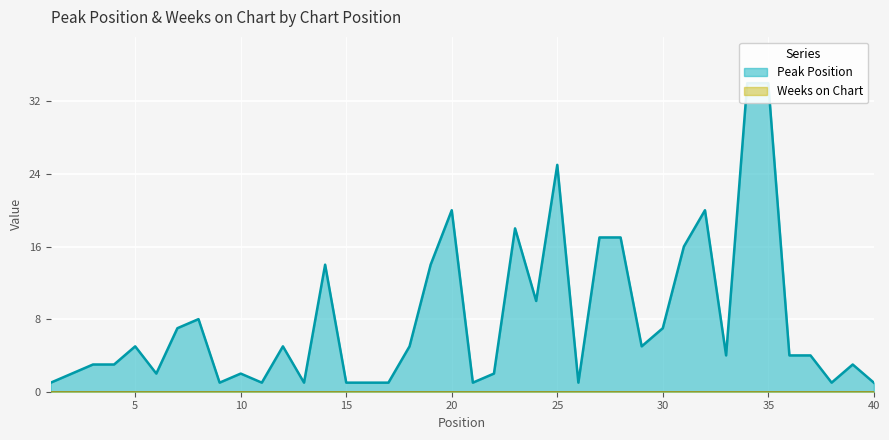

At 12, list the series in order from largest to smallest.

Peak Position, Weeks on Chart